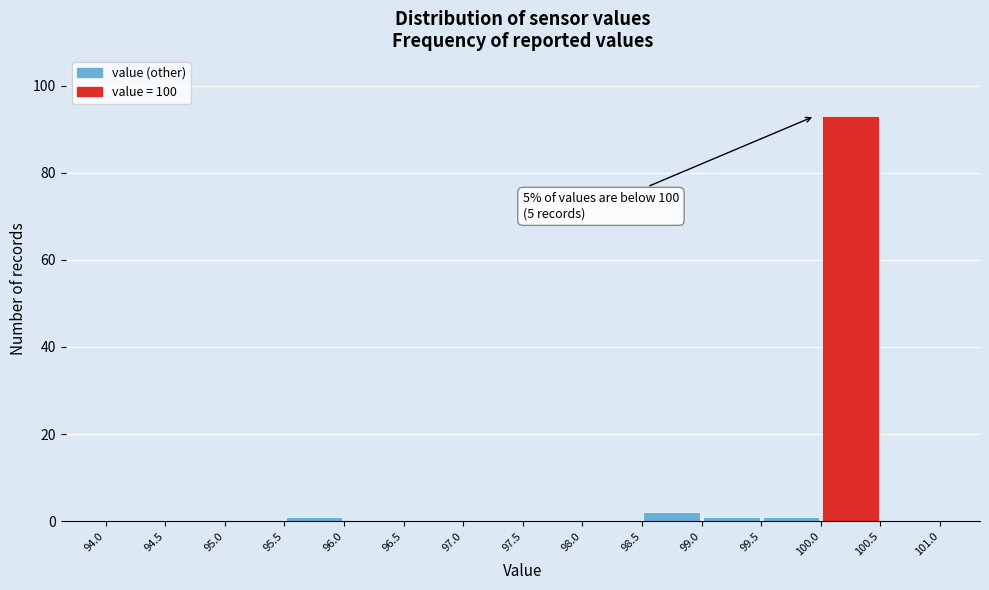

Over which range of the x-axis is the bar tallest?

100.0 to 100.5